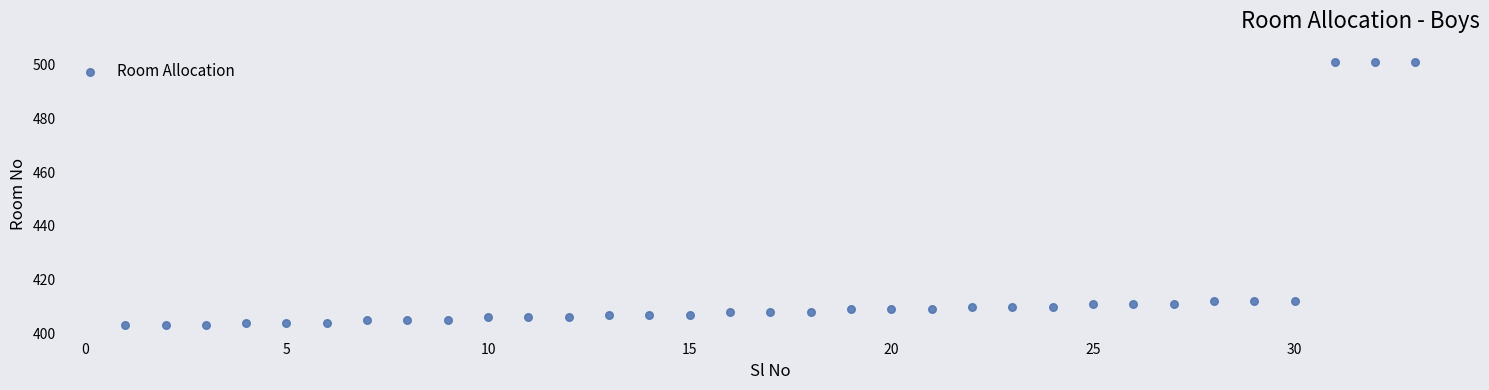

What is the range of Y values (max minus min)?

98